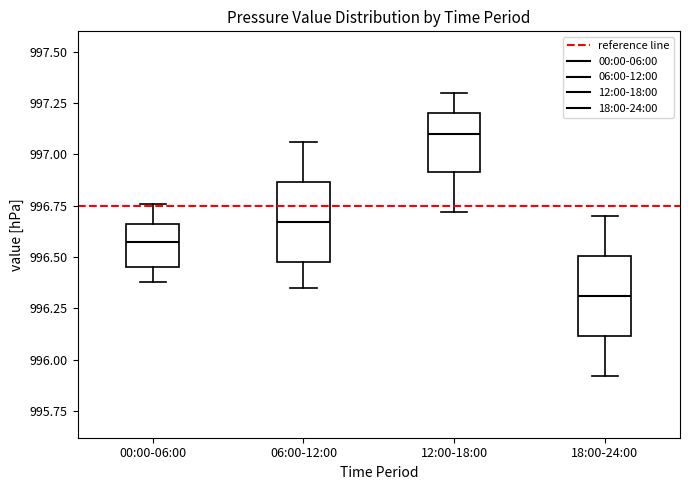

Where does the lower whisker of the box for 06:00-12:00 end on the y-axis? The values are not printed on the chart, so give them approximately, as read against the axis.

996.35